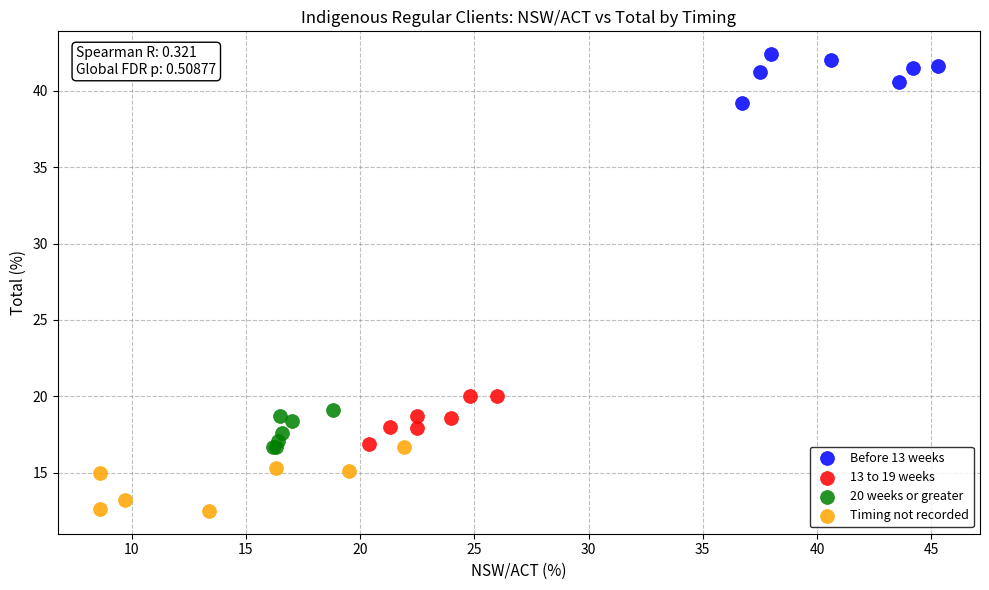

Which series contains the lowest Y value?

Timing not recorded